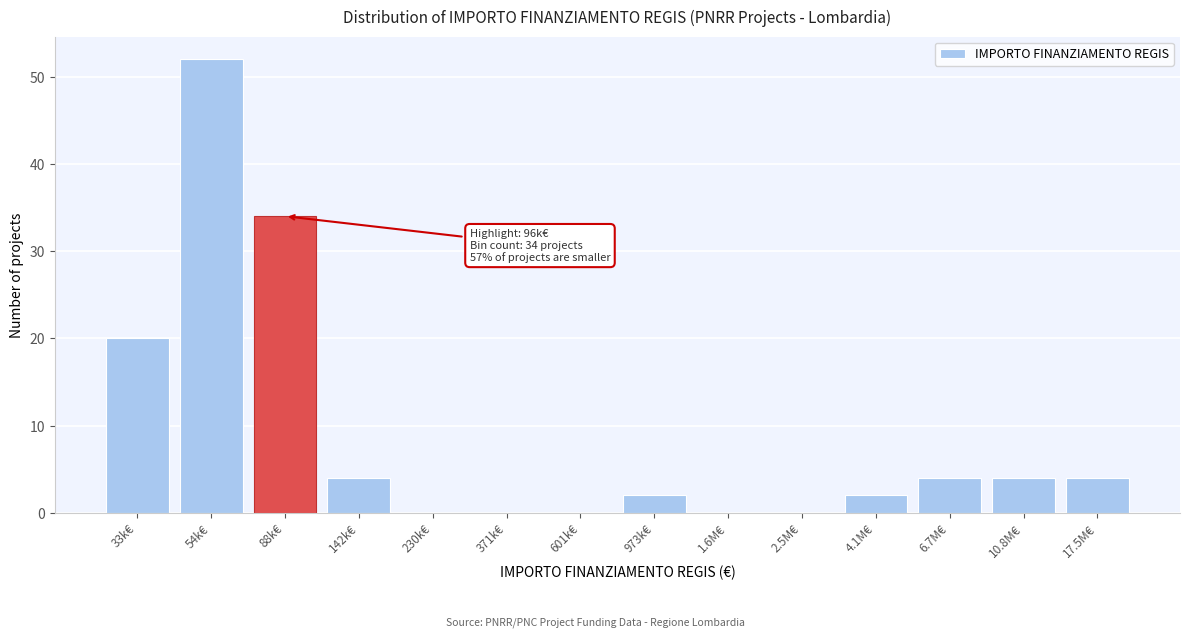

Reading left to right, transcribe all the data shown in this chart.

33k€=20	54k€=52	88k€=34	142k€=4	230k€=0	371k€=0	601k€=0	973k€=2	1.6M€=0	2.5M€=0	4.1M€=2	6.7M€=4	10.8M€=4	17.5M€=4